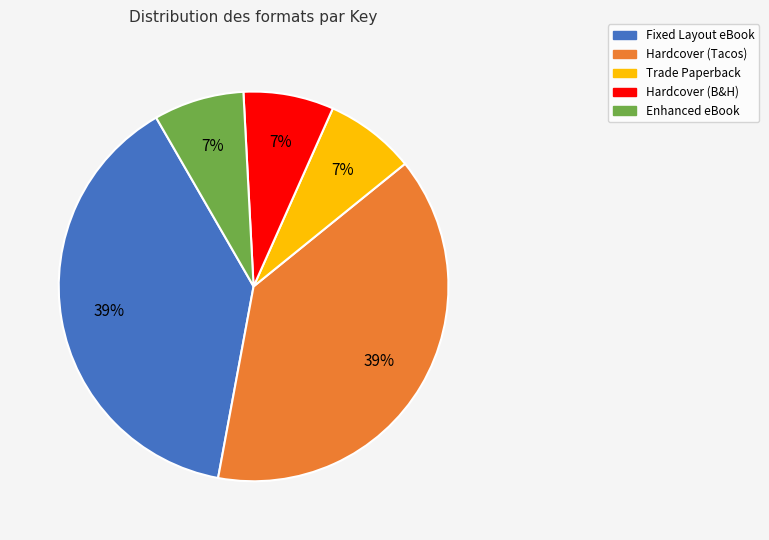

What percentage is the Trade Paperback slice, to the nearest percent?

7%